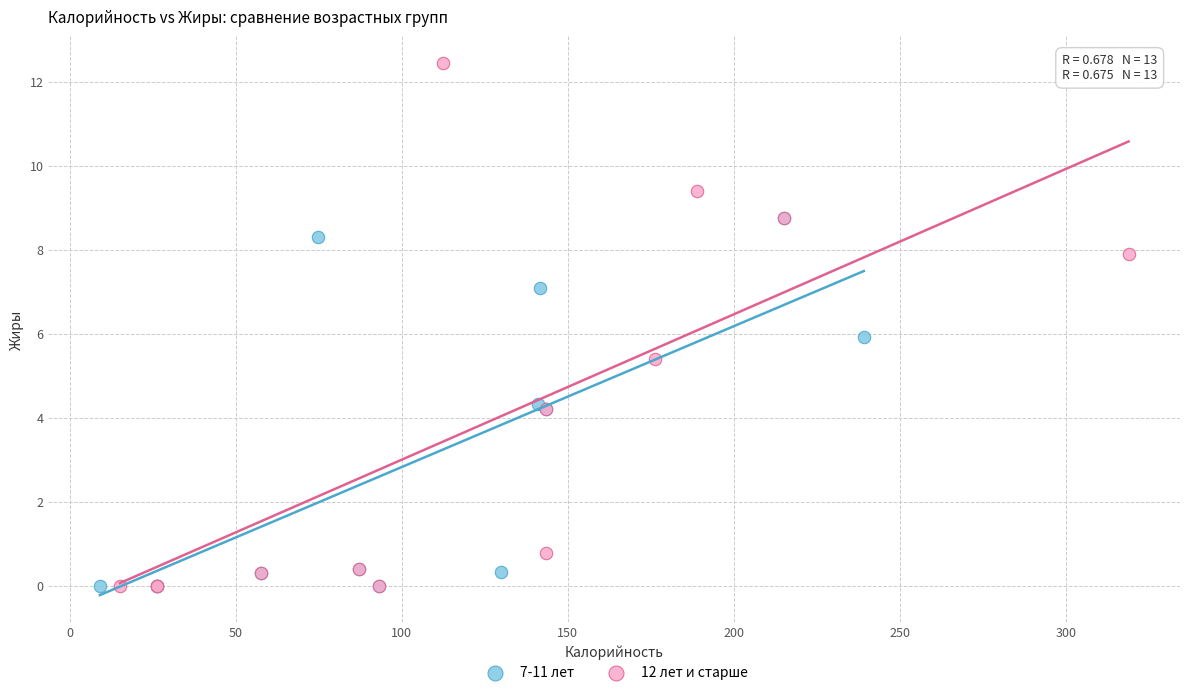

Which series has the widest spread of Y values?

12 лет и старше